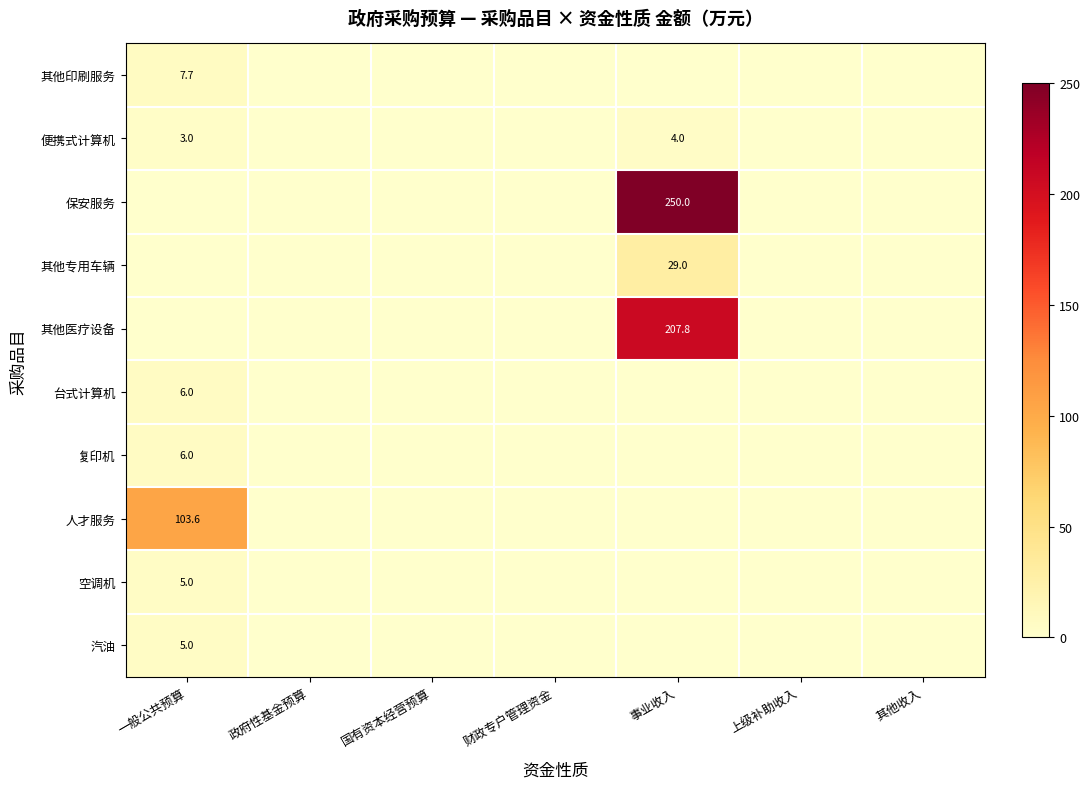

The value of 保安服务 at 事业收入 is 146.8. True or false?

False